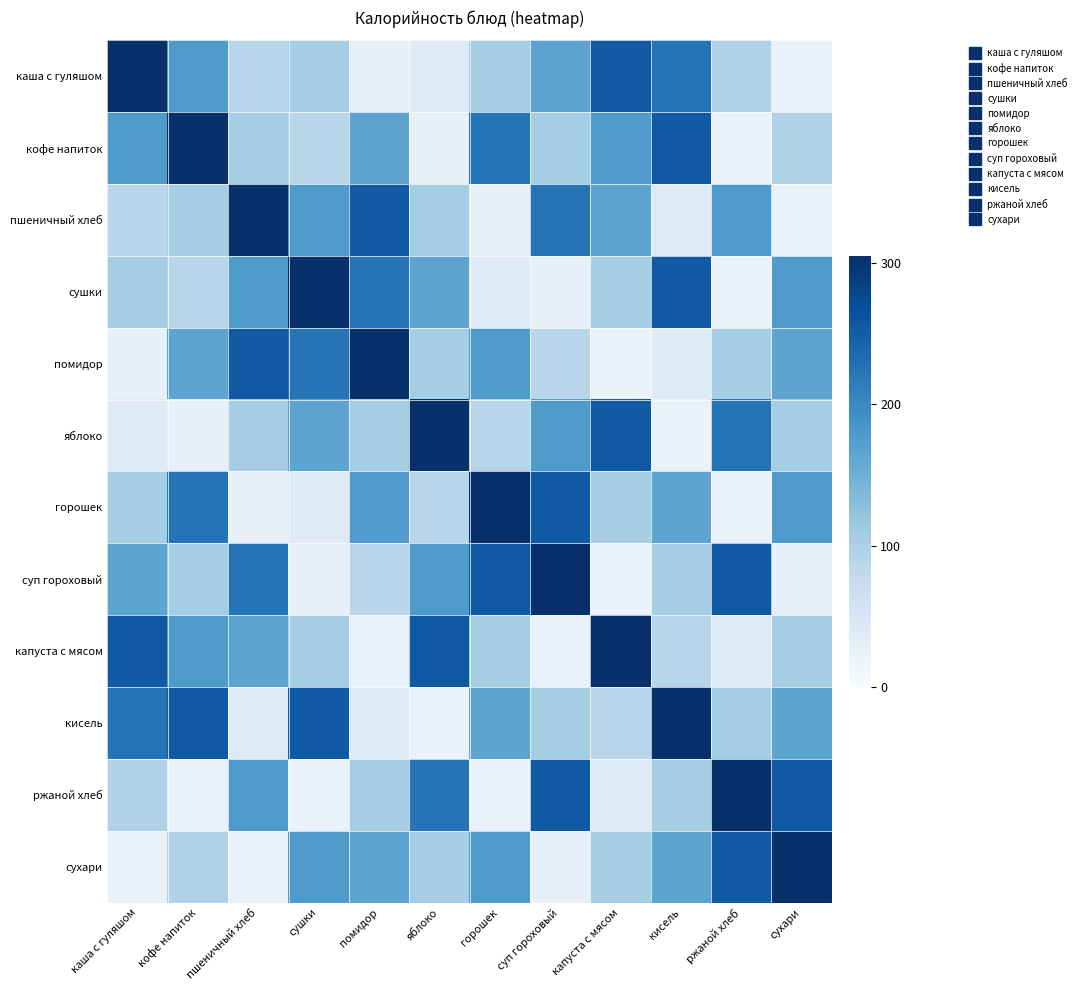

Reading left to right, what are all the values shown in this chart?

каша с гуляшом: каша с гуляшом=305.0	кофе напиток=178.0	пшеничный хлеб=89.1	сушки=108.0	помидор=24.0	яблоко=38.0	горошек=108.0	суп гороховый=165.0	капуста с мясом=256.0	кисель=225.0	ржаной хлеб=97.0	сухари=21.0
кофе напиток: каша с гуляшом=178.0	кофе напиток=305.0	пшеничный хлеб=108.0	сушки=89.1	помидор=165.0	яблоко=24.0	горошек=225.0	суп гороховый=108.0	капуста с мясом=178.0	кисель=256.0	ржаной хлеб=21.0	сухари=97.0
пшеничный хлеб: каша с гуляшом=89.1	кофе напиток=108.0	пшеничный хлеб=305.0	сушки=178.0	помидор=256.0	яблоко=108.0	горошек=24.0	суп гороховый=225.0	капуста с мясом=165.0	кисель=38.0	ржаной хлеб=178.0	сухари=21.0
сушки: каша с гуляшом=108.0	кофе напиток=89.1	пшеничный хлеб=178.0	сушки=305.0	помидор=225.0	яблоко=165.0	горошек=38.0	суп гороховый=24.0	капуста с мясом=108.0	кисель=256.0	ржаной хлеб=21.0	сухари=178.0
помидор: каша с гуляшом=24.0	кофе напиток=165.0	пшеничный хлеб=256.0	сушки=225.0	помидор=305.0	яблоко=108.0	горошек=178.0	суп гороховый=89.1	капуста с мясом=21.0	кисель=38.0	ржаной хлеб=108.0	сухари=165.0
яблоко: каша с гуляшом=38.0	кофе напиток=24.0	пшеничный хлеб=108.0	сушки=165.0	помидор=108.0	яблоко=305.0	горошек=89.1	суп гороховый=178.0	капуста с мясом=256.0	кисель=21.0	ржаной хлеб=225.0	сухари=108.0
горошек: каша с гуляшом=108.0	кофе напиток=225.0	пшеничный хлеб=24.0	сушки=38.0	помидор=178.0	яблоко=89.1	горошек=305.0	суп гороховый=256.0	капуста с мясом=108.0	кисель=165.0	ржаной хлеб=21.0	сухари=178.0
суп гороховый: каша с гуляшом=165.0	кофе напиток=108.0	пшеничный хлеб=225.0	сушки=24.0	помидор=89.1	яблоко=178.0	горошек=256.0	суп гороховый=305.0	капуста с мясом=21.0	кисель=108.0	ржаной хлеб=256.0	сухари=24.0
капуста с мясом: каша с гуляшом=256.0	кофе напиток=178.0	пшеничный хлеб=165.0	сушки=108.0	помидор=21.0	яблоко=256.0	горошек=108.0	суп гороховый=21.0	капуста с мясом=305.0	кисель=89.1	ржаной хлеб=38.0	сухари=108.0
кисель: каша с гуляшом=225.0	кофе напиток=256.0	пшеничный хлеб=38.0	сушки=256.0	помидор=38.0	яблоко=21.0	горошек=165.0	суп гороховый=108.0	капуста с мясом=89.1	кисель=305.0	ржаной хлеб=108.0	сухари=165.0
ржаной хлеб: каша с гуляшом=97.0	кофе напиток=21.0	пшеничный хлеб=178.0	сушки=21.0	помидор=108.0	яблоко=225.0	горошек=21.0	суп гороховый=256.0	капуста с мясом=38.0	кисель=108.0	ржаной хлеб=305.0	сухари=256.0
сухари: каша с гуляшом=21.0	кофе напиток=97.0	пшеничный хлеб=21.0	сушки=178.0	помидор=165.0	яблоко=108.0	горошек=178.0	суп гороховый=24.0	капуста с мясом=108.0	кисель=165.0	ржаной хлеб=256.0	сухари=305.0